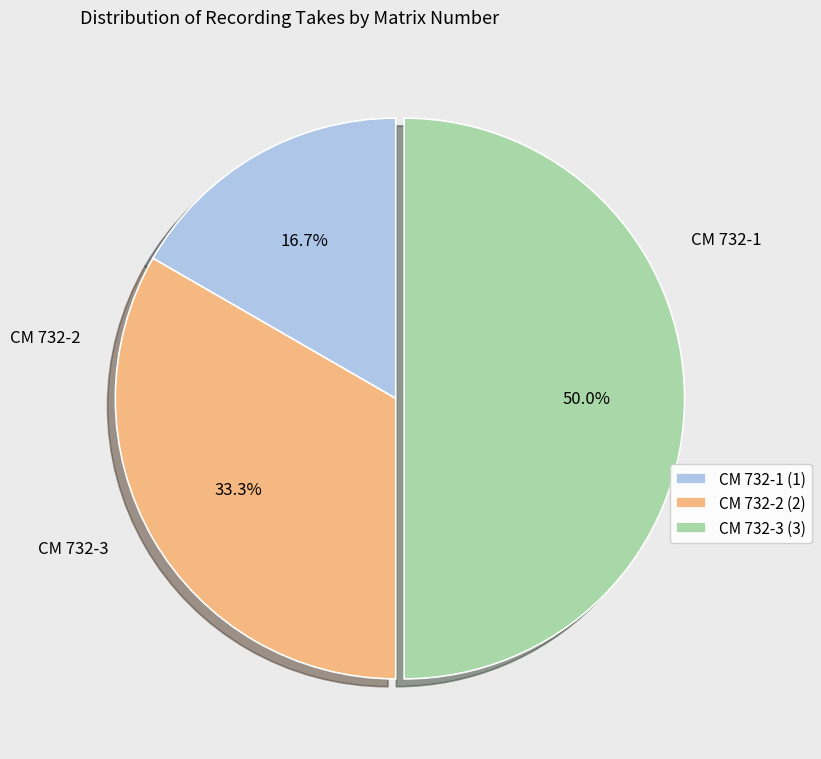

How many segments does this pie chart have?

3